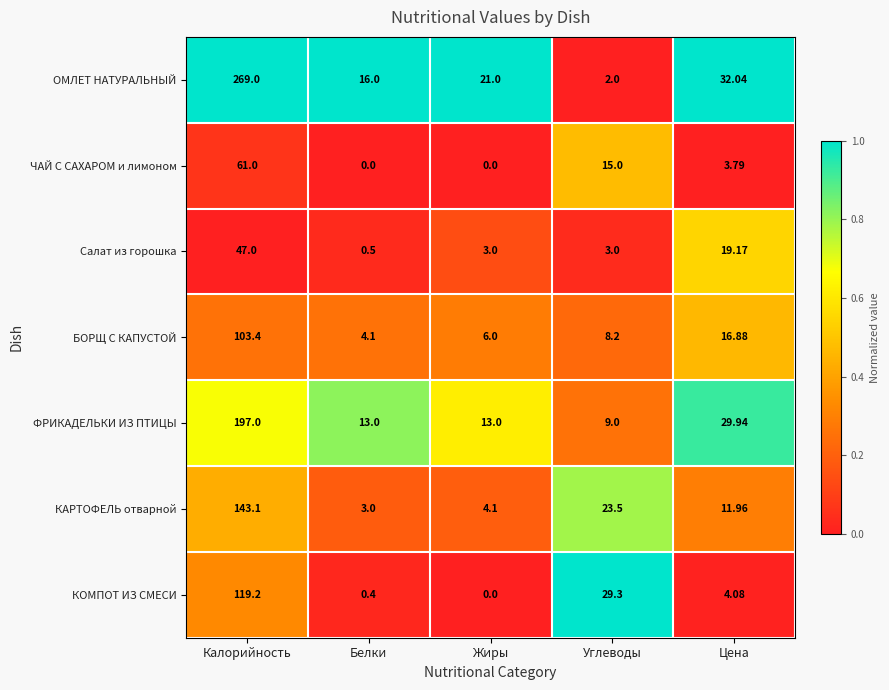

What is the total value across all series at Цена?

117.9